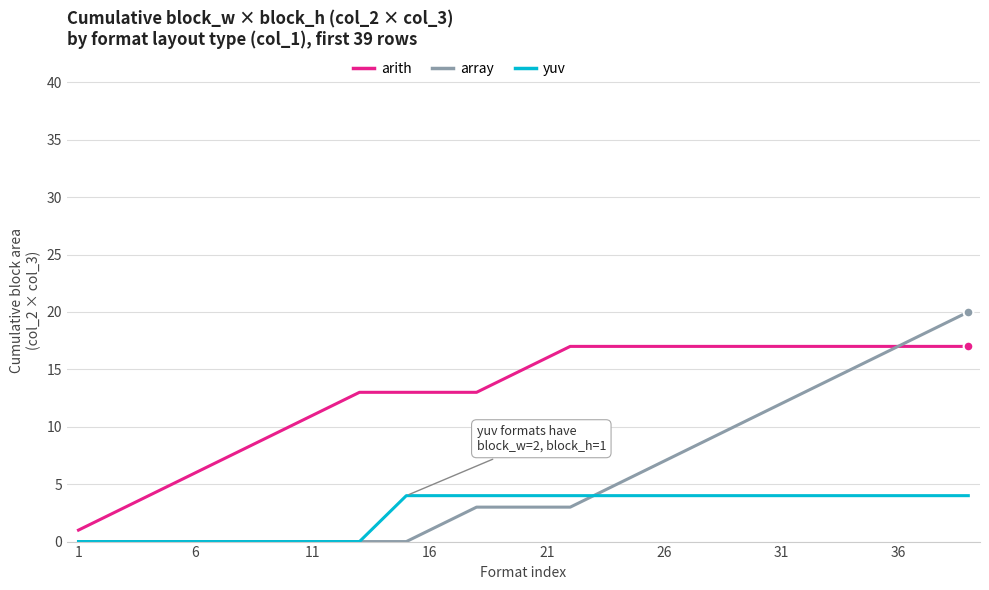

Rank the series by their average value, from highest to lowest.

arith, array, yuv